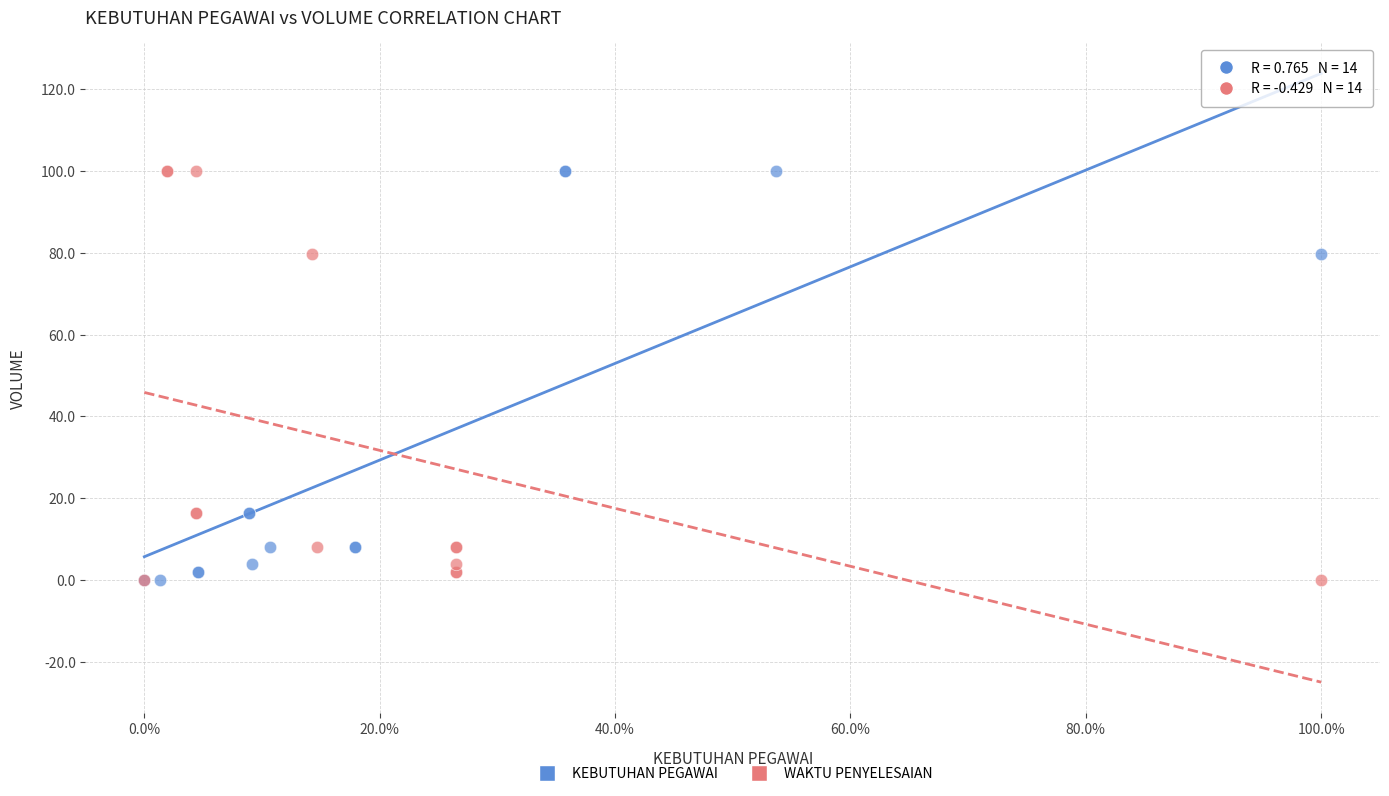

What are all the series names shown in the legend?

KEBUTUHAN PEGAWAI, WAKTU PENYELESAIAN